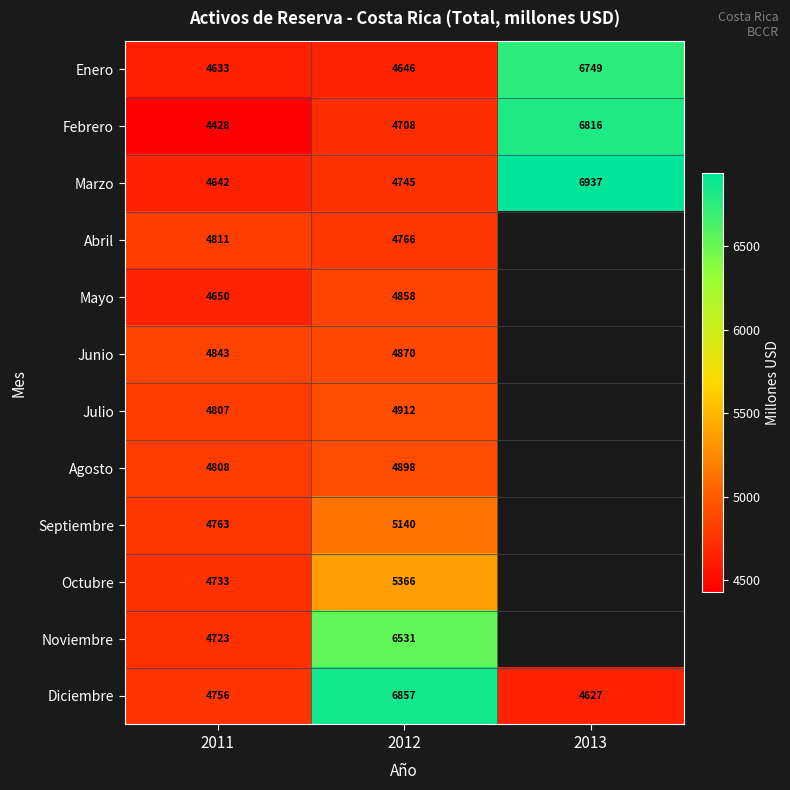

What is the maximum value shown in the chart?

6936.8